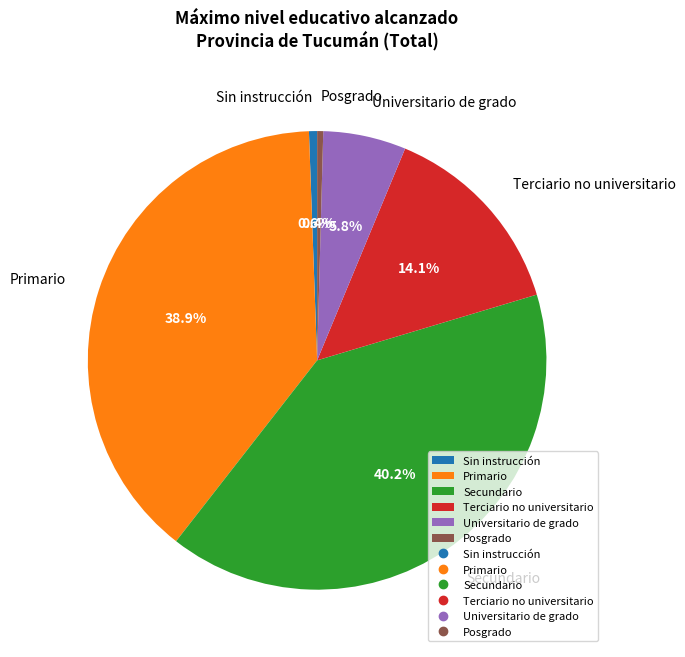

Which has a higher value, Secundario or Primario?

Secundario